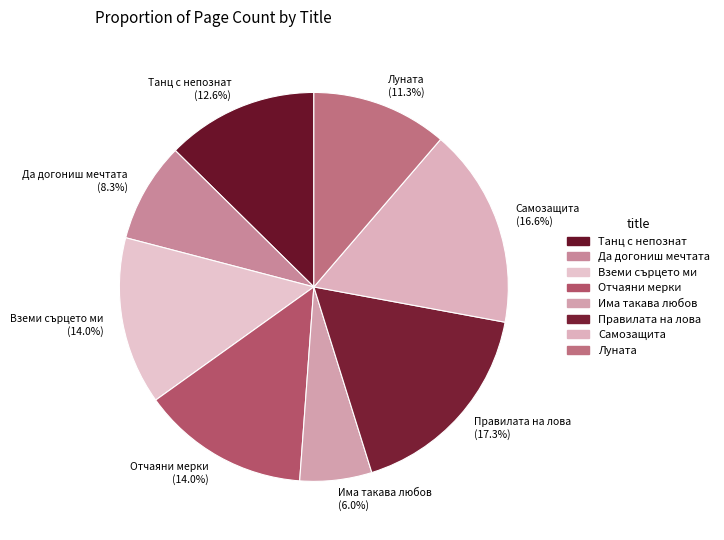

The Луната slice represents 6% of the pie. True or false?

False